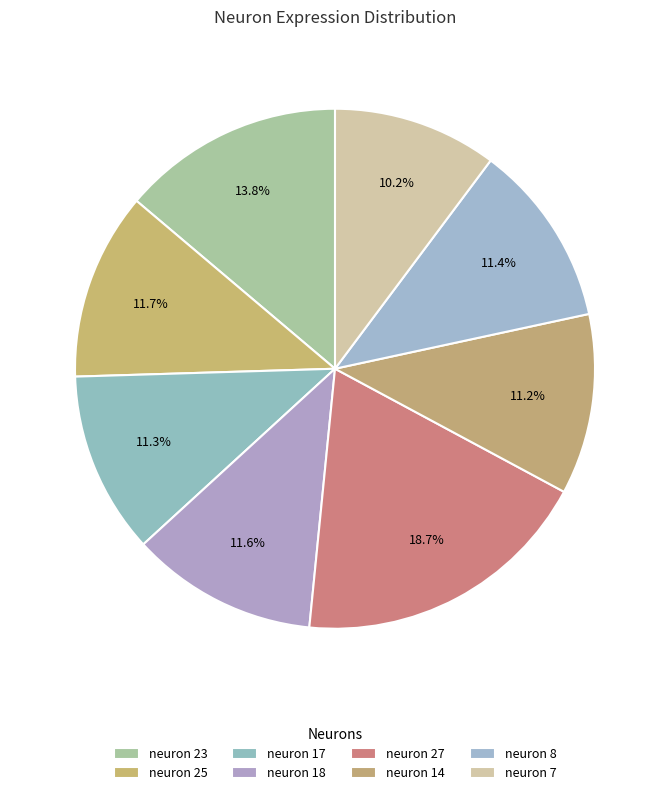

How many slices are in this pie chart?

8